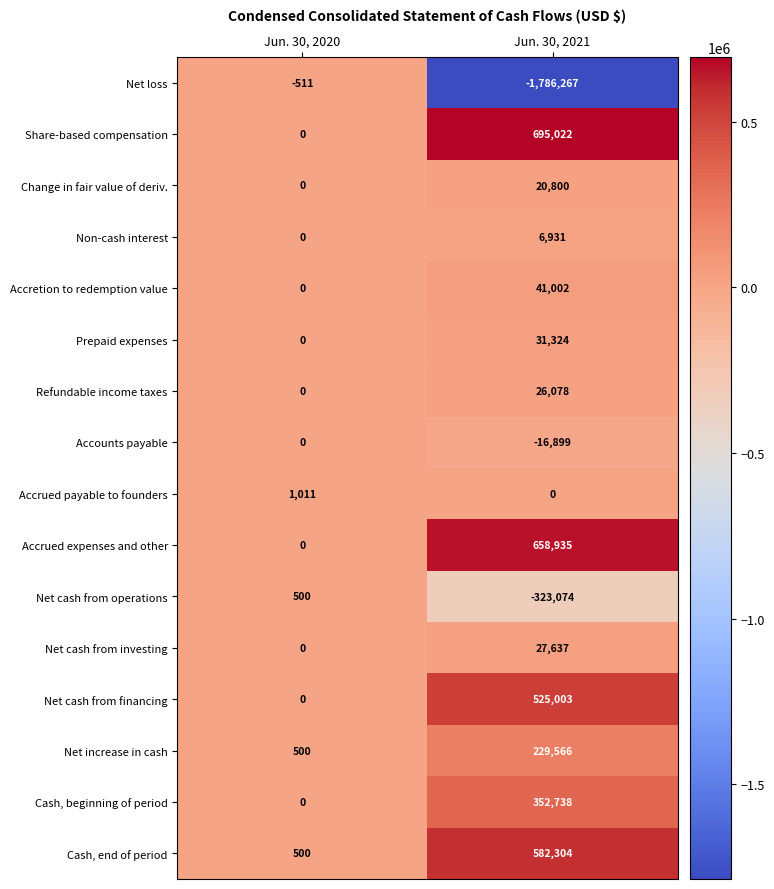

What is the total value across all series at Jun. 30, 2020?

2000